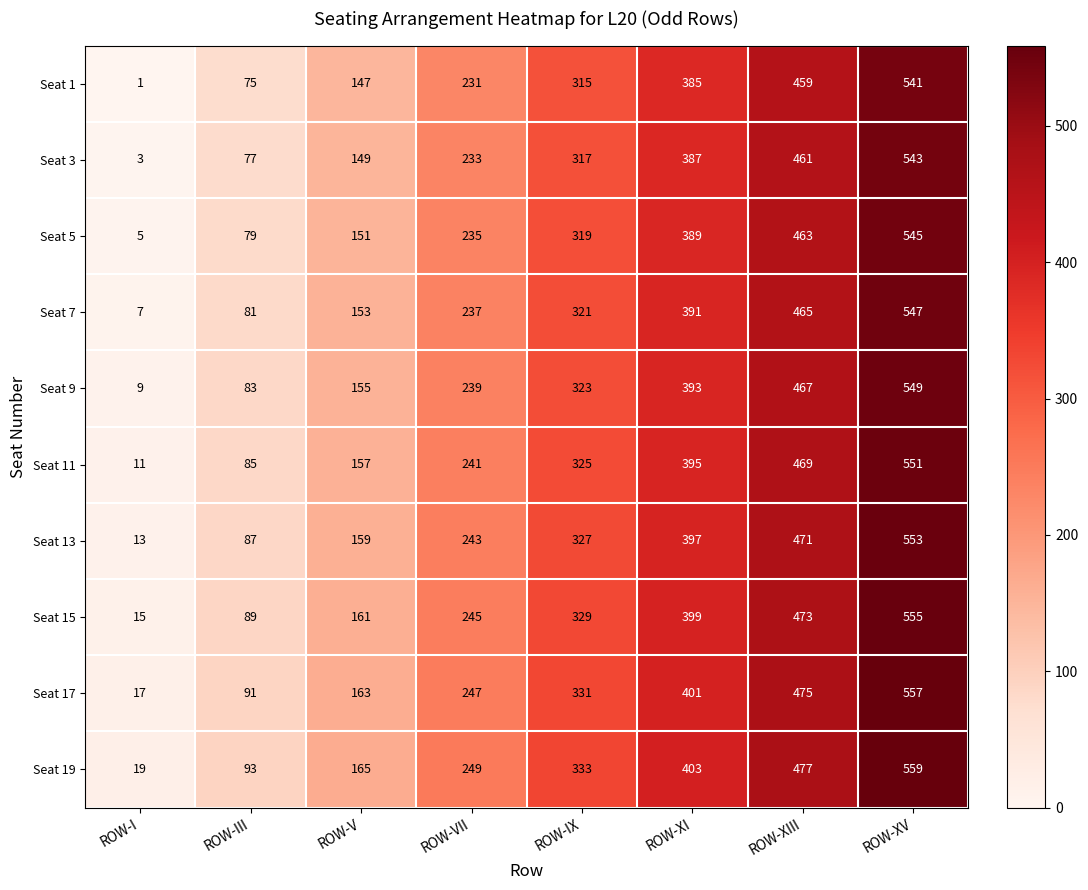

Which series has the largest total across all categories?

Seat 19